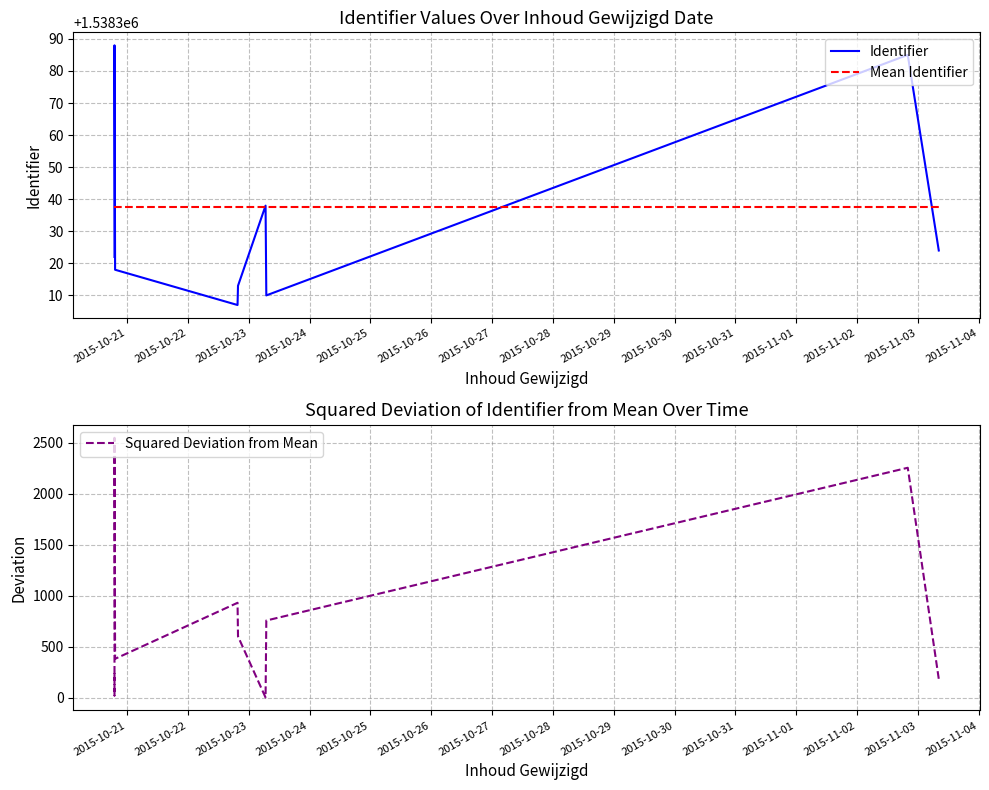

What is the difference between the second highest and second lowest values in the Squared Deviation from Mean series?

2236.0